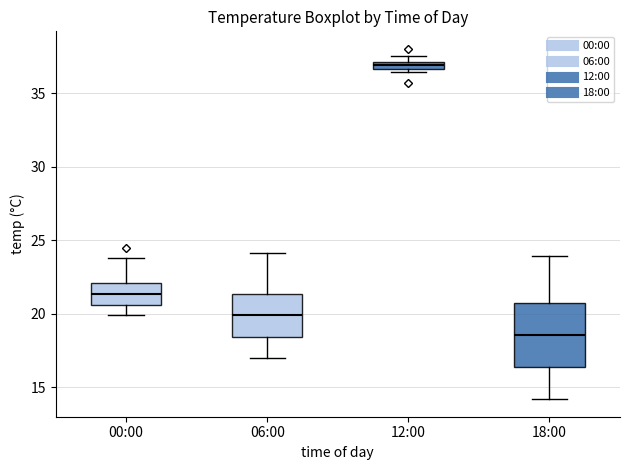

Which box is the tallest, from its lower edge to its upper edge?

18:00